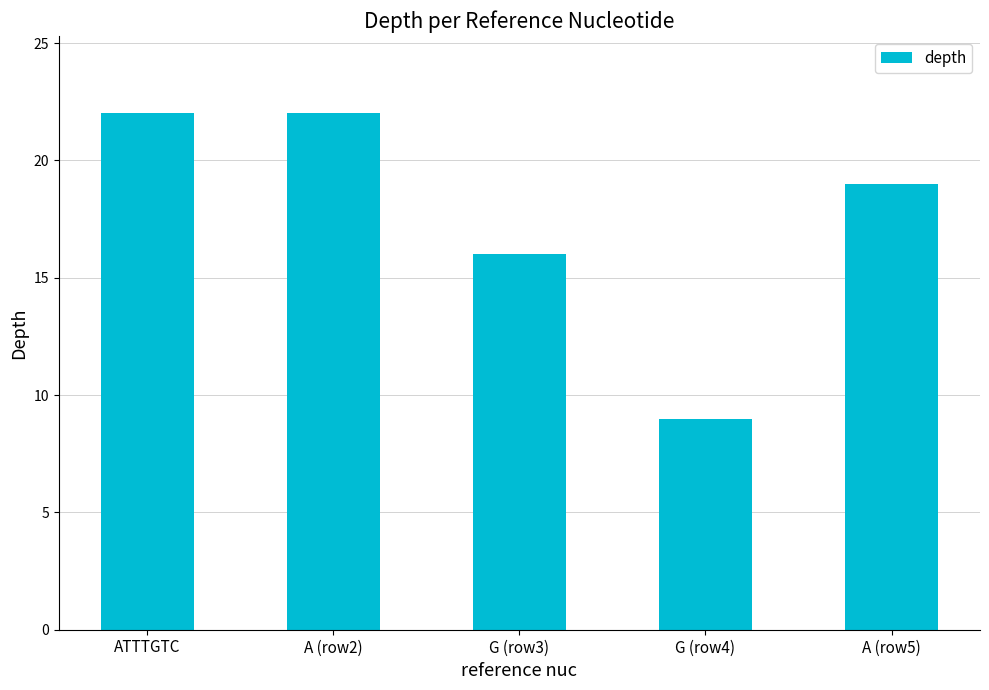

At which label does the data first exceed 19?

ATTTGTC